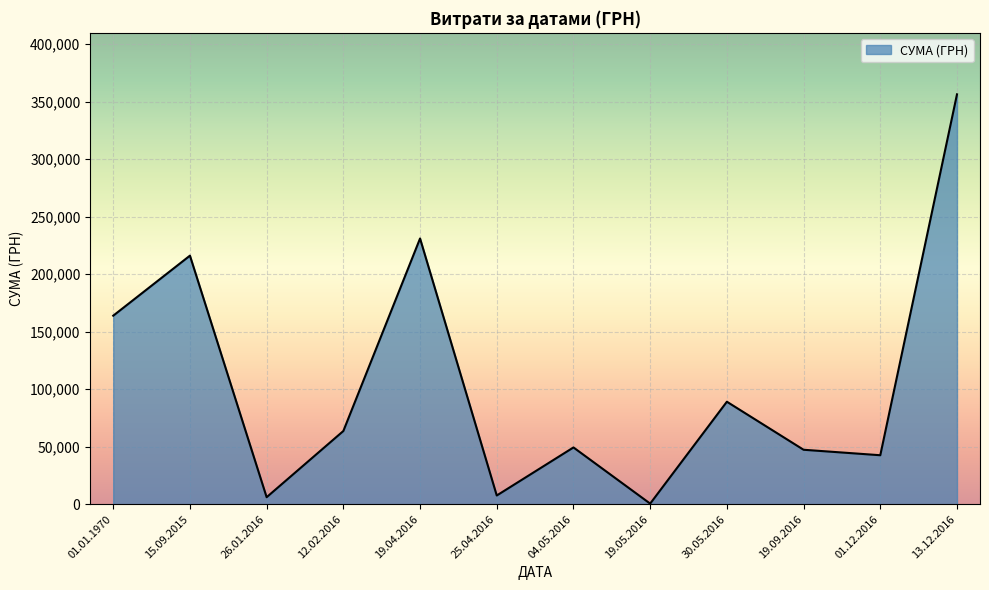

What is the greatest value displayed?

356303.5